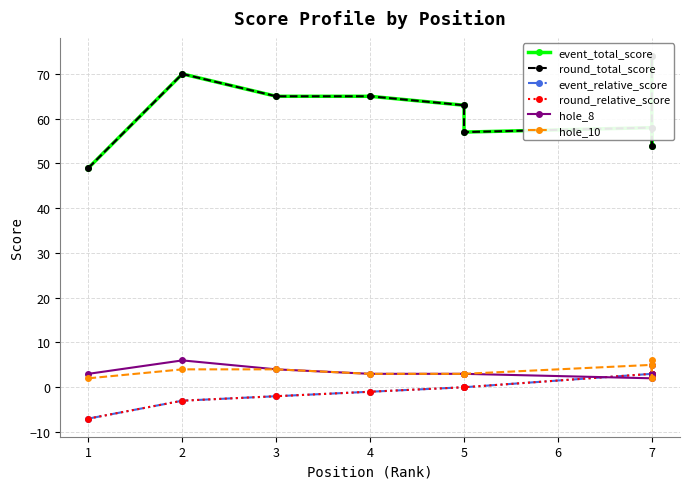

Between 1 and 2, which series saw the biggest shift?

event_total_score